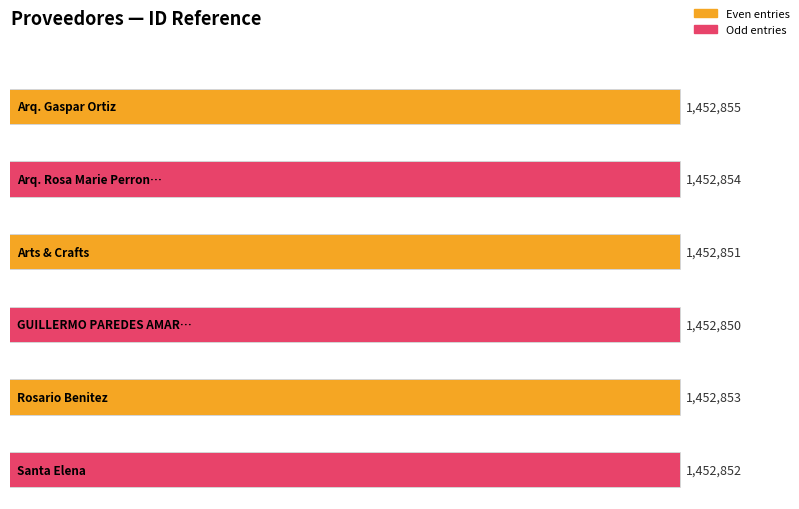

How many data points does each series have?

6